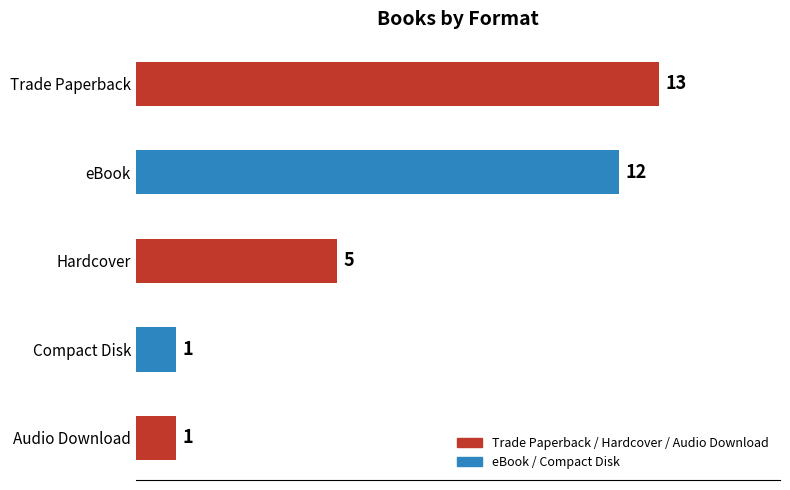

What is the maximum value shown in the chart?

13